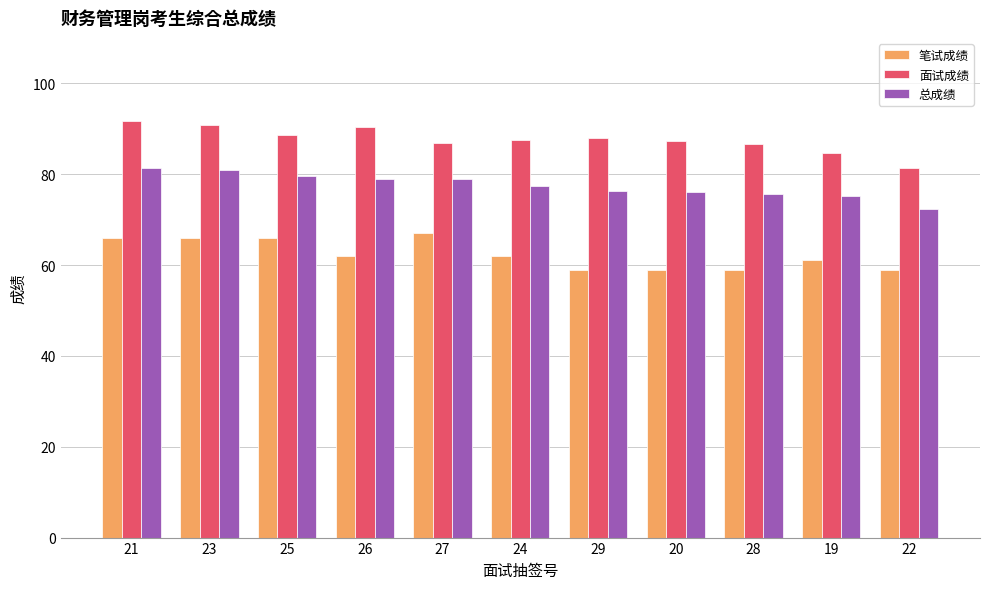

The 面试成绩 series shows 90.8 at 23. True or false?

True